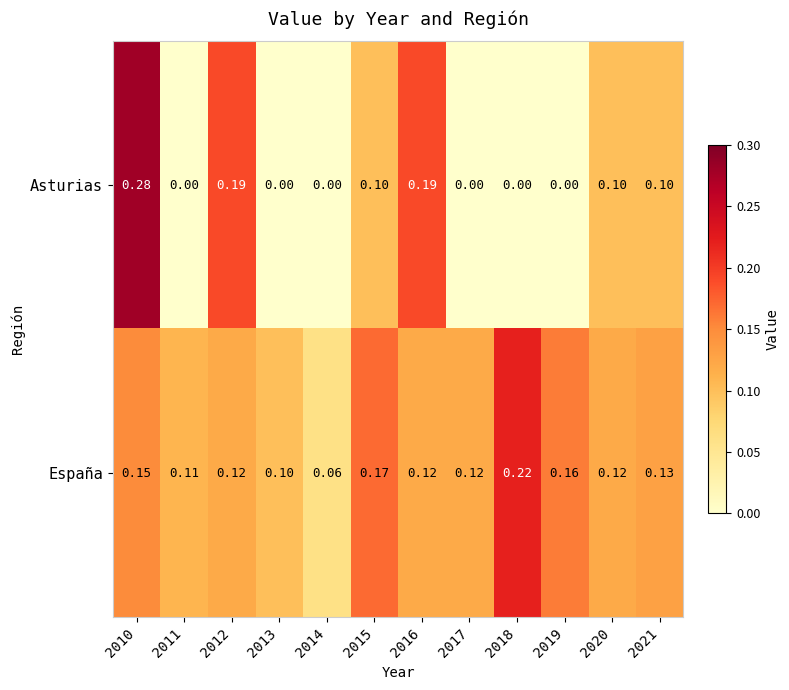

List the series in order of their peak value, lowest first.

España, Asturias